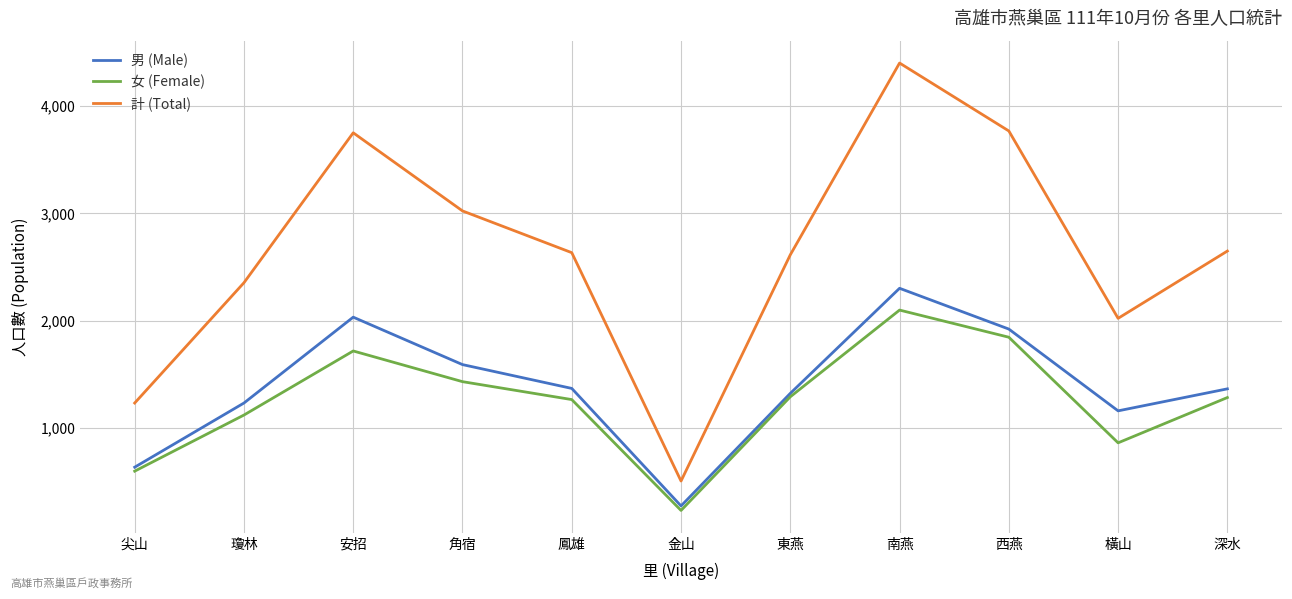

True or false: 男 (Male) and 計 (Total) intersect in this chart.

False